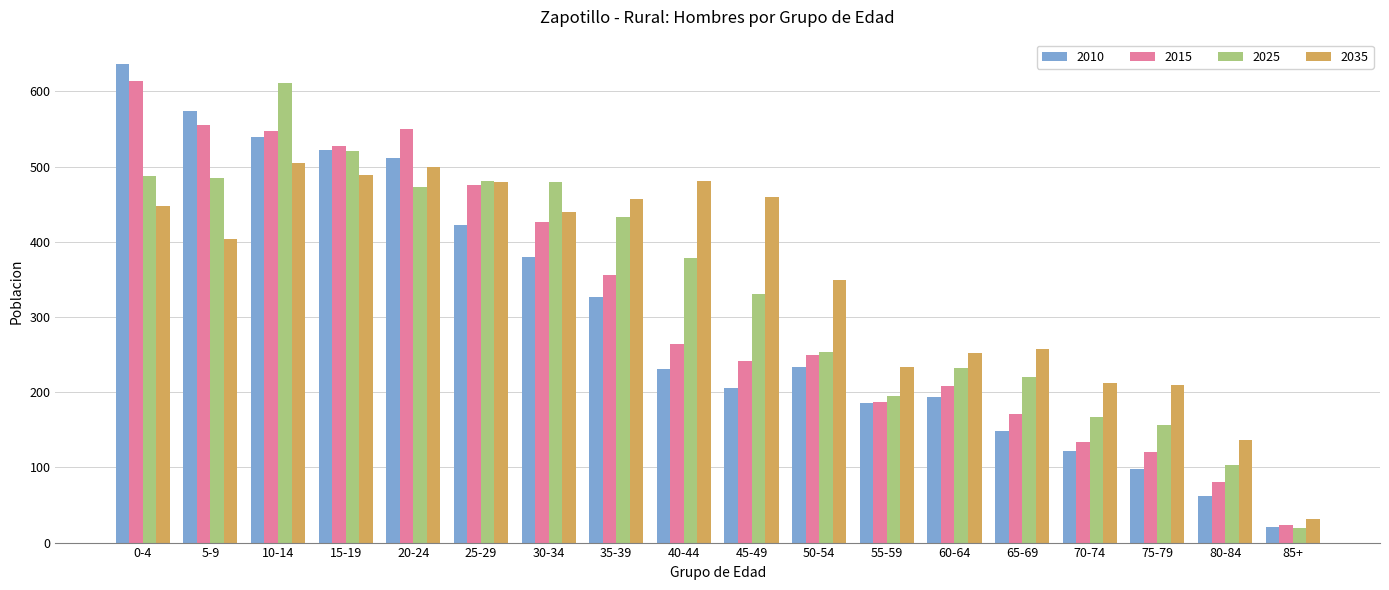

Count the number of data series in this chart.

4